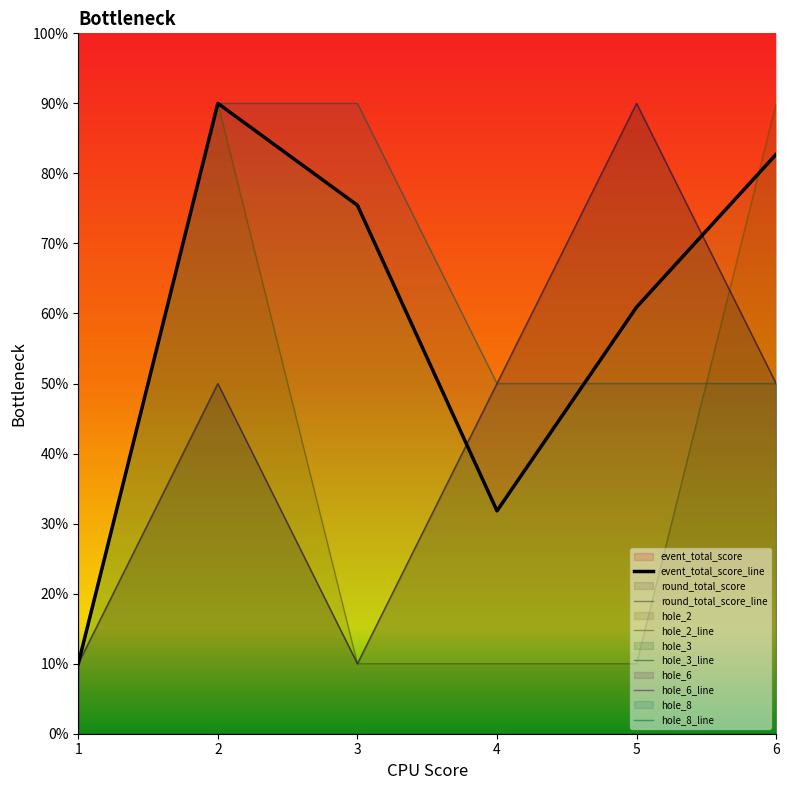

What is the maximum value shown in the chart?

90.0